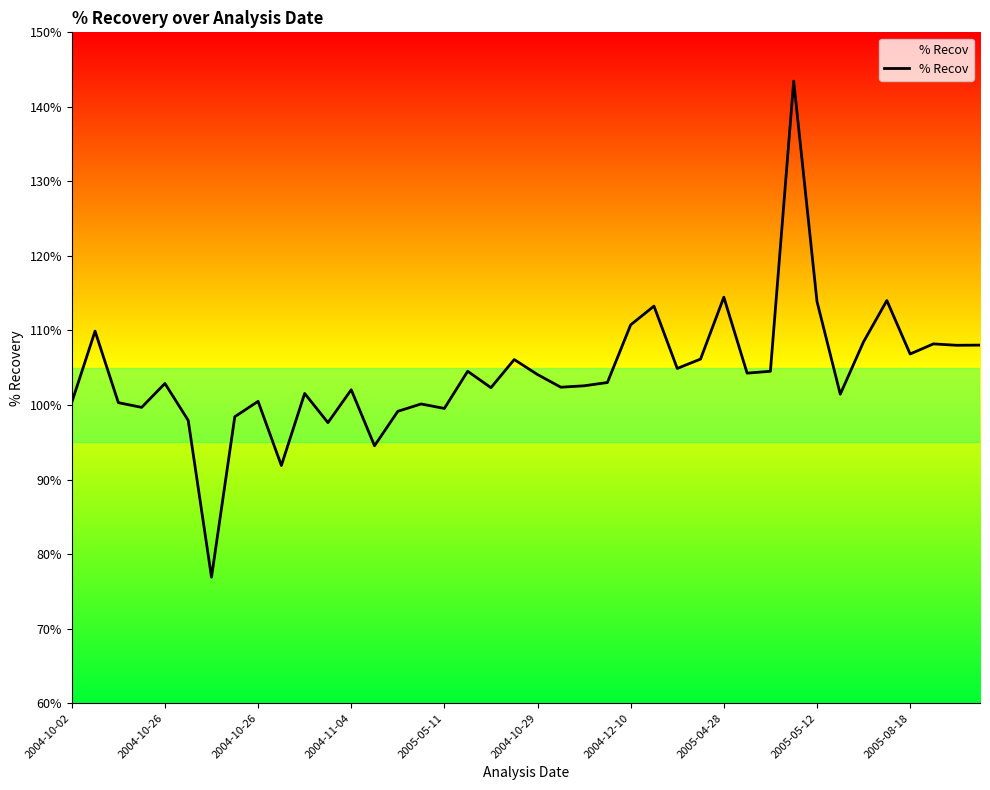

What is the maximum value shown in the chart?

143.5